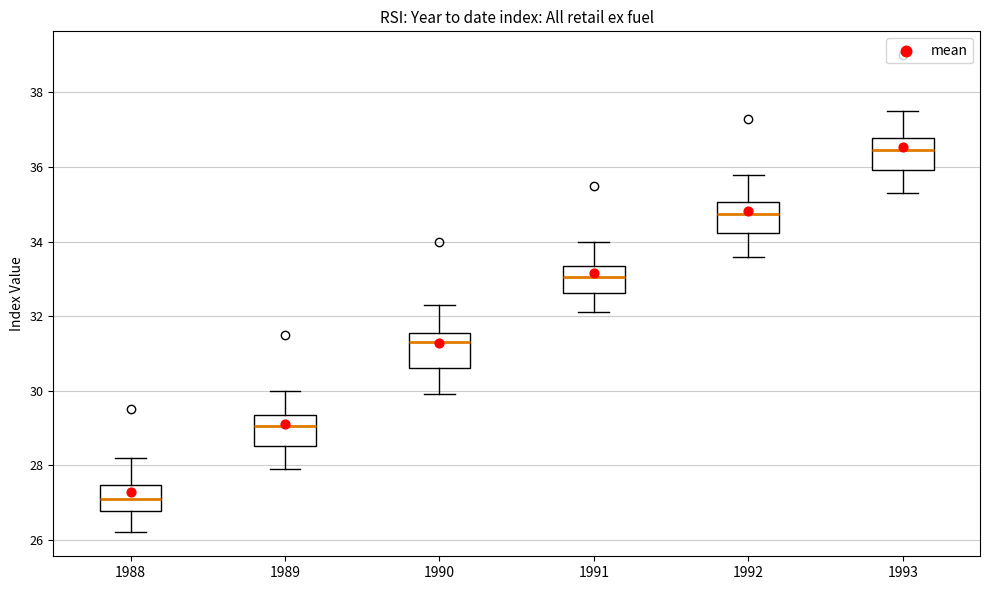

Where is the upper edge of the box at x = 1988 on the y-axis? The values are not printed on the chart, so give them approximately, as read against the axis.

27.4